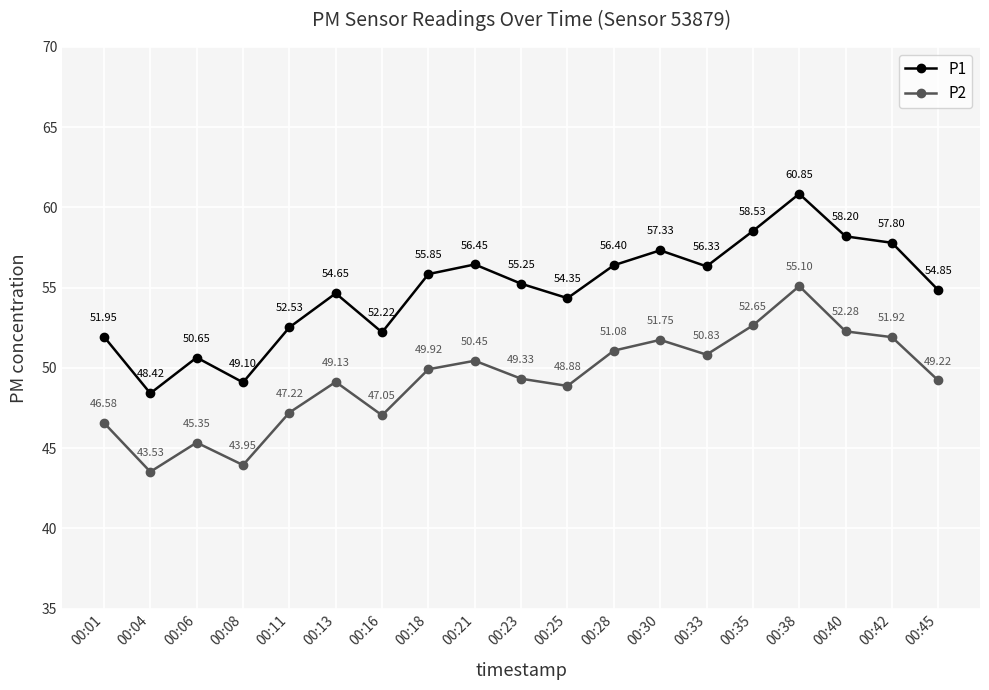

Rank the categories by P2 value from highest to lowest.

00:38, 00:35, 00:40, 00:42, 00:30, 00:28, 00:33, 00:21, 00:18, 00:23, 00:45, 00:13, 00:25, 00:11, 00:16, 00:01, 00:06, 00:08, 00:04